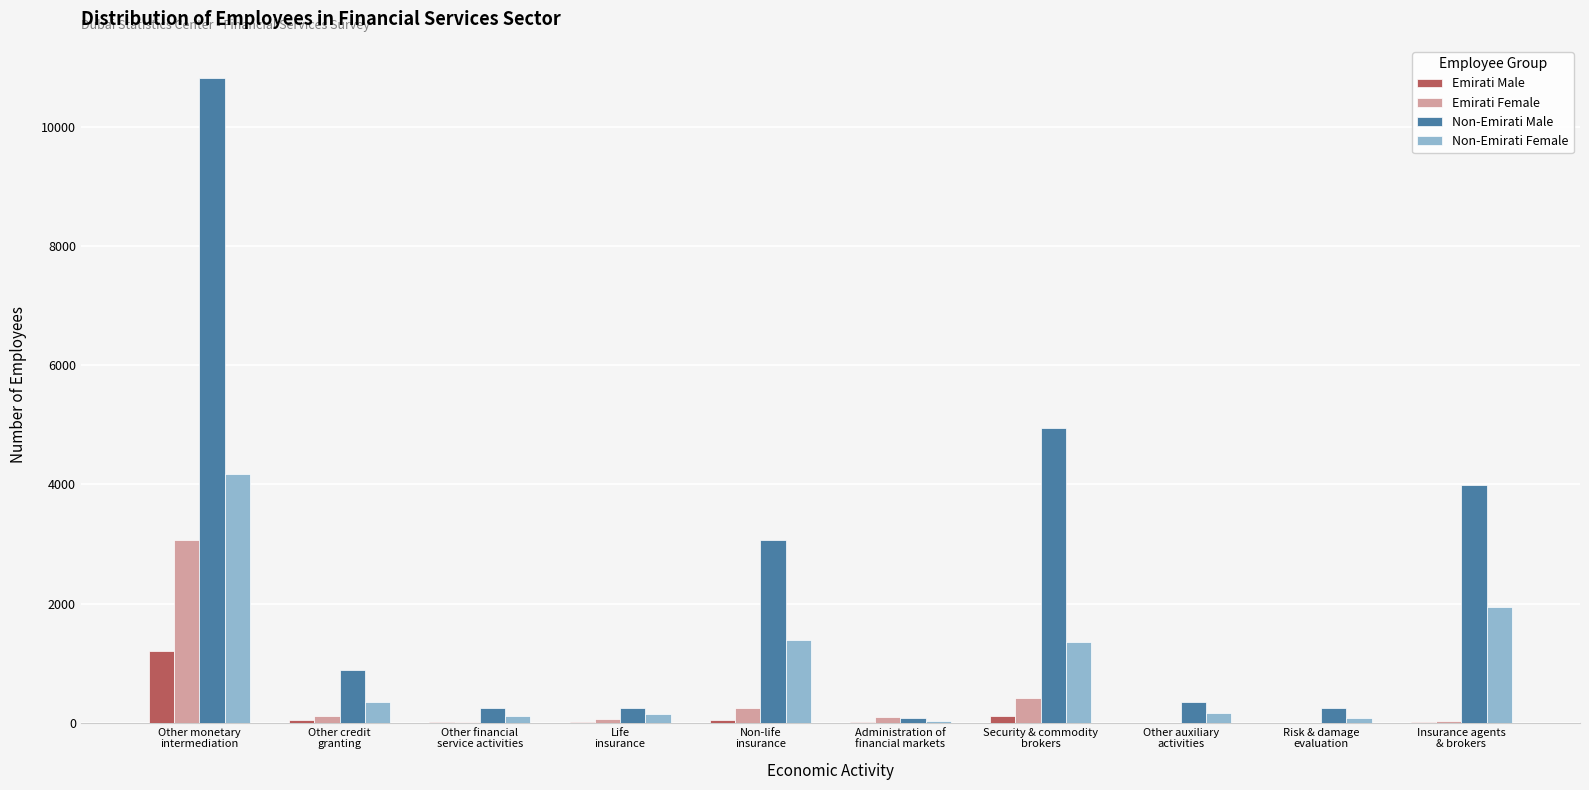

At which category is the sum across all series the highest?

Other monetary
intermediation